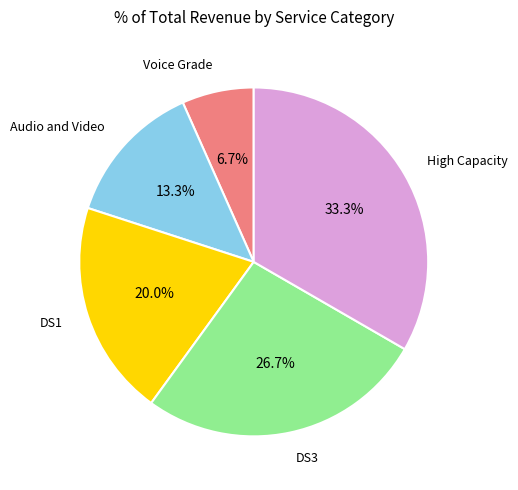

How many slices are in this pie chart?

5